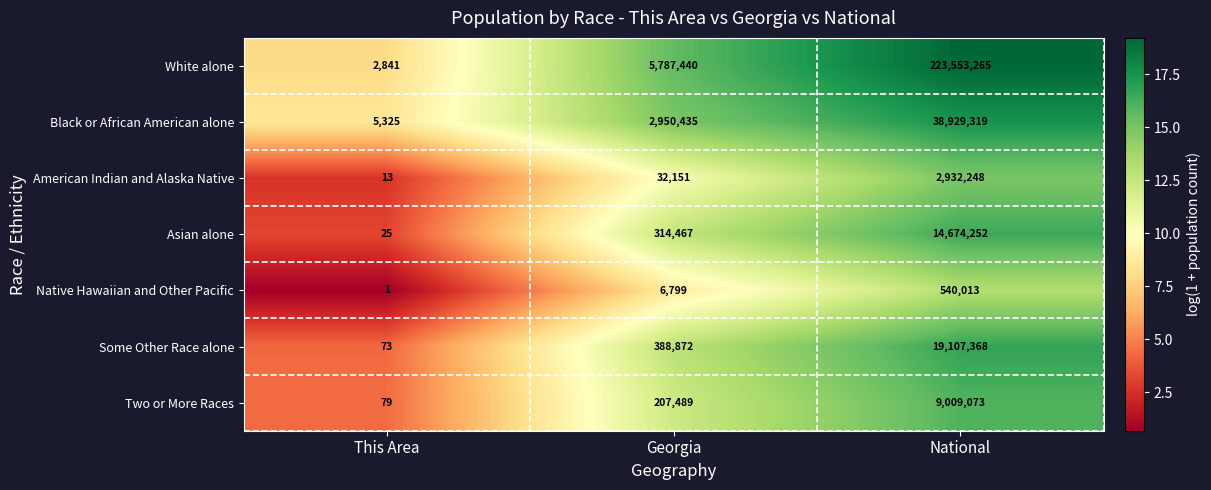

What is the sum of the Two or More Races values at National and Georgia?

9216562